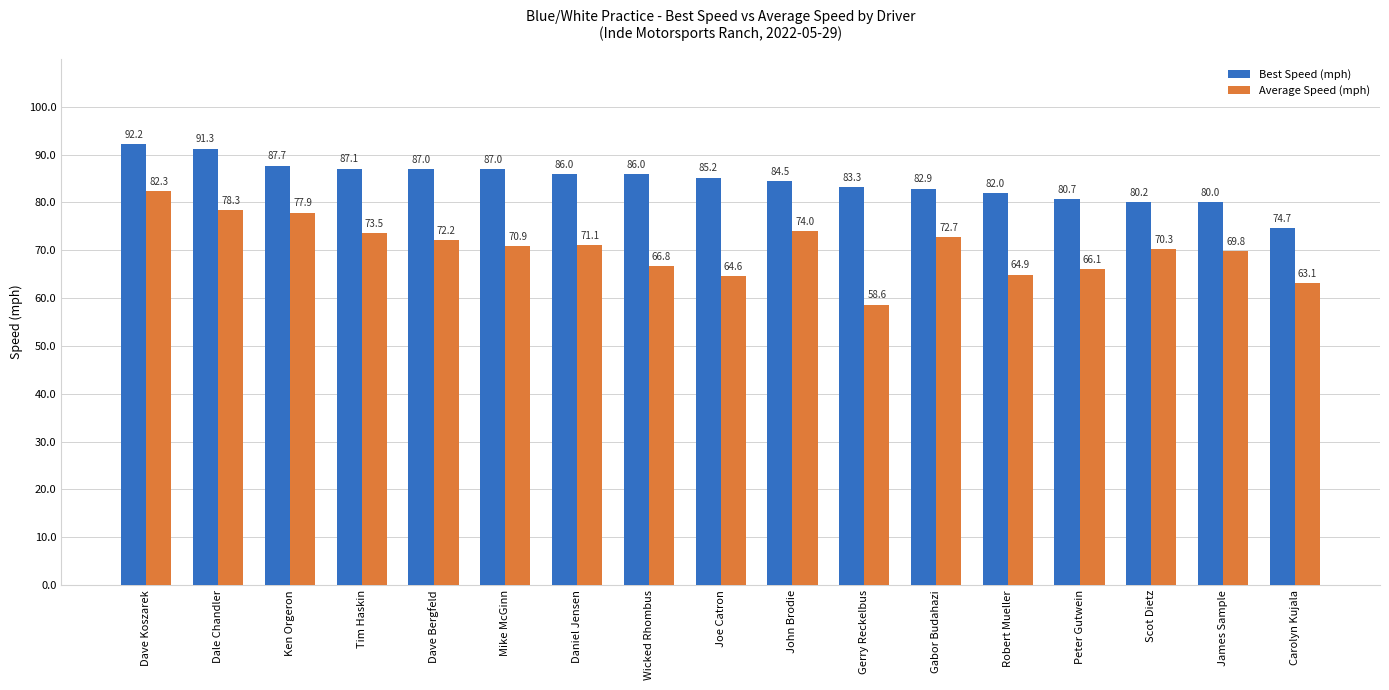

What is the sum of the Best Speed (mph) values at James Sample and Carolyn Kujala?

154.8